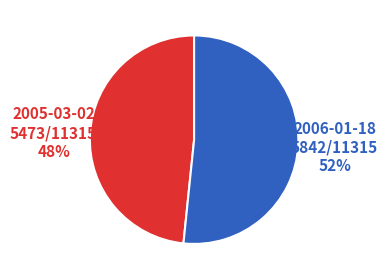

Is there any slice that represents more than half of the pie?

Yes